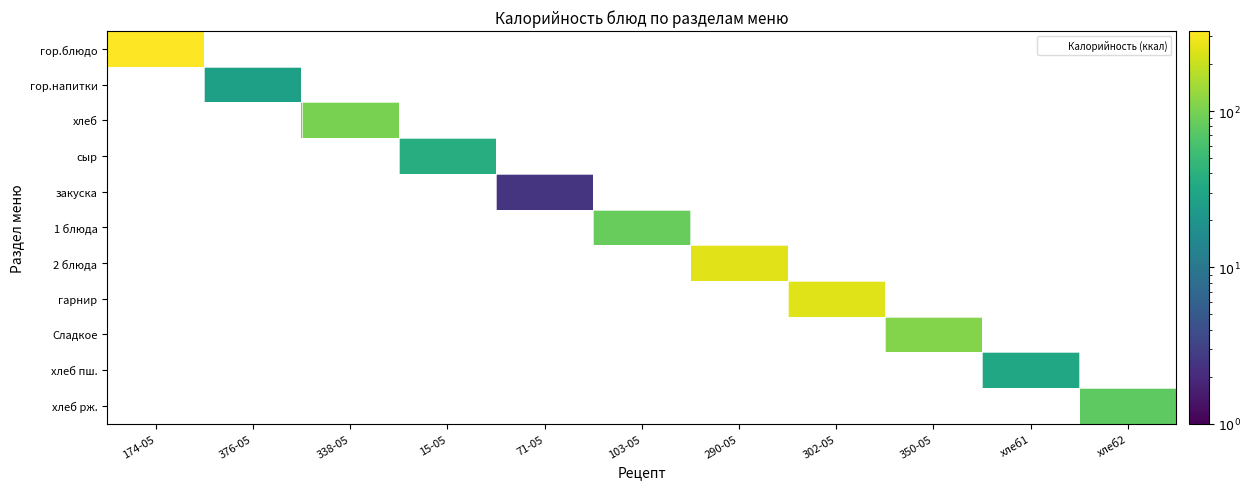

How many series are shown in this chart?

11